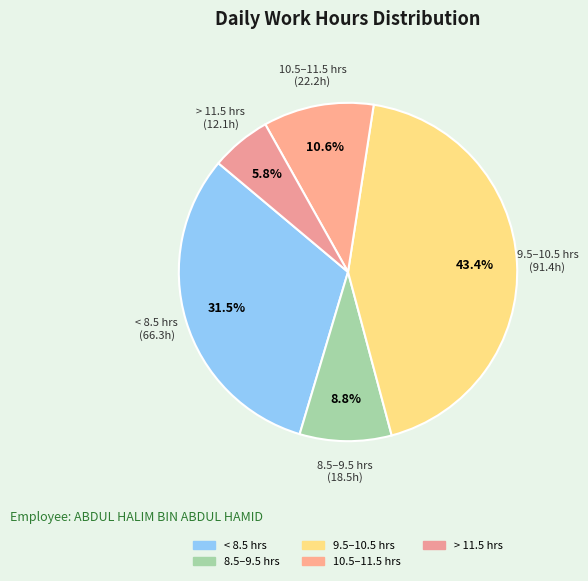

To the nearest percent, what is the difference between the largest and smallest slice percentages?

38%